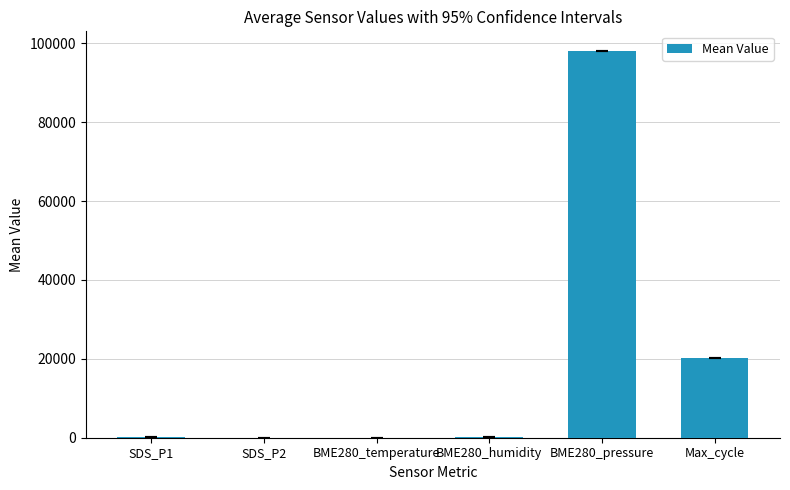

What is the maximum value shown in the chart?

98124.0